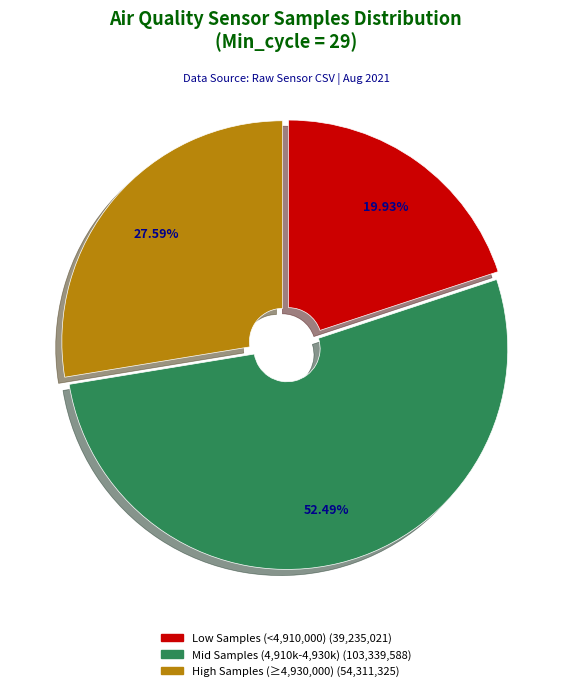

Does any single category account for the majority?

Yes